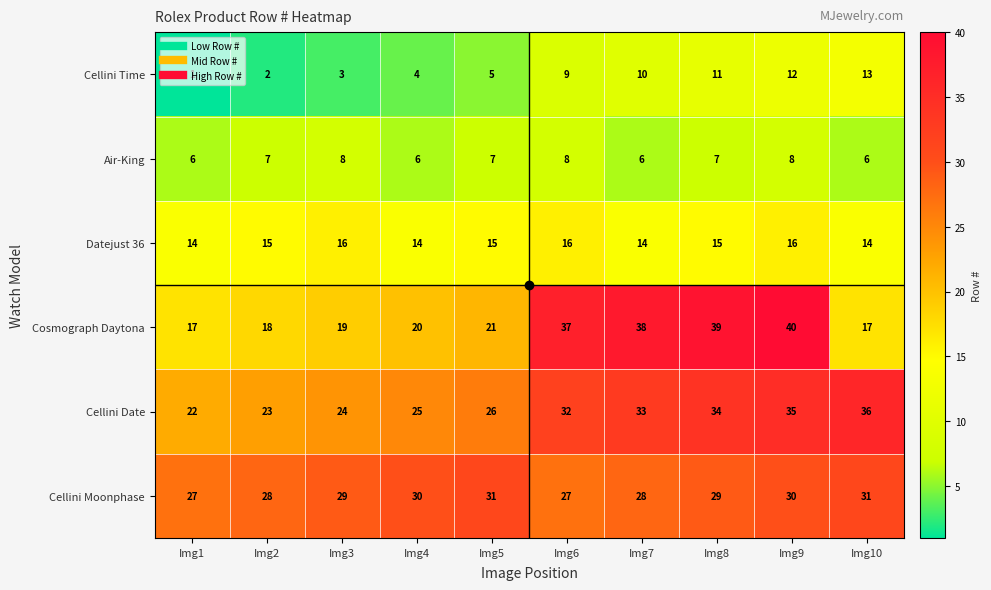

What is the approximate value of Cosmograph Daytona at Img3?

19